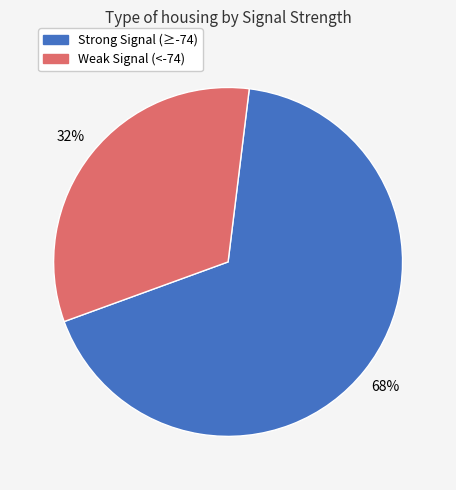

To the nearest percent, what is the average slice percentage?

50%